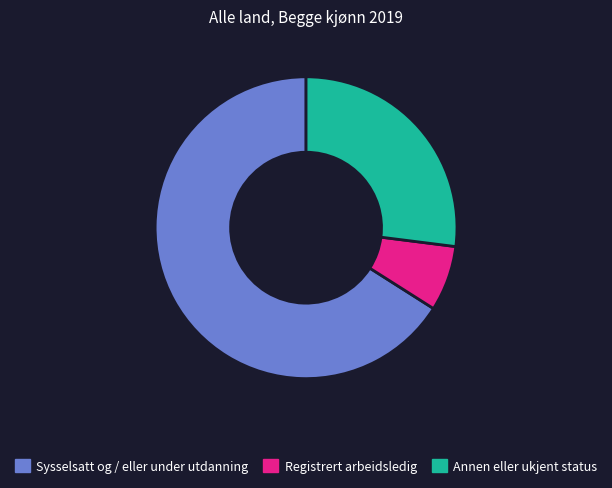

Does any single category account for the majority?

Yes